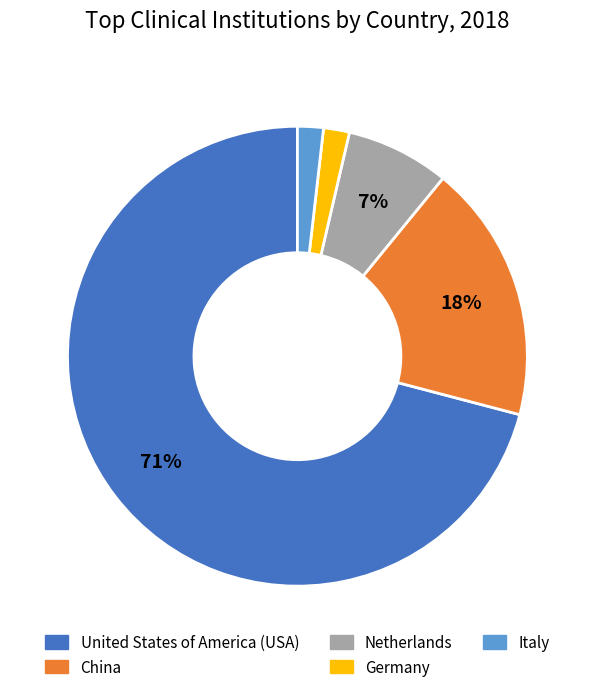

Which slice represents more than half of the pie?

United States of America (USA)